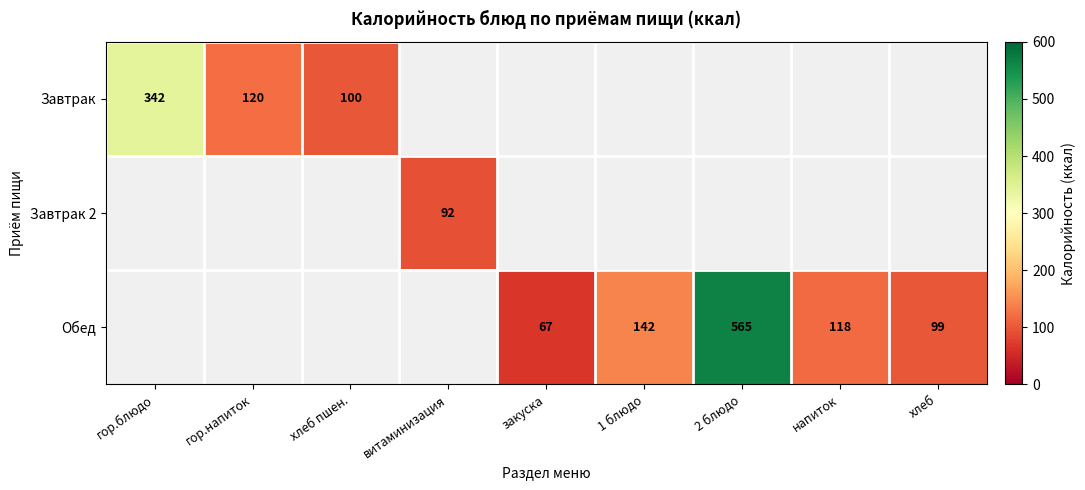

At how many categories does at least one series exceed 258?

2